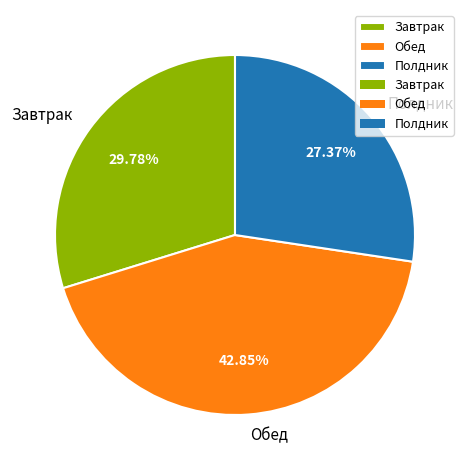

The Полдник slice represents 27% of the pie. True or false?

True